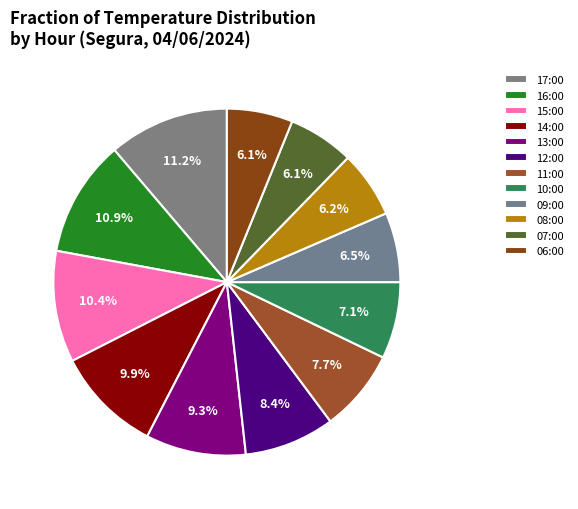

How many slices are in this pie chart?

12